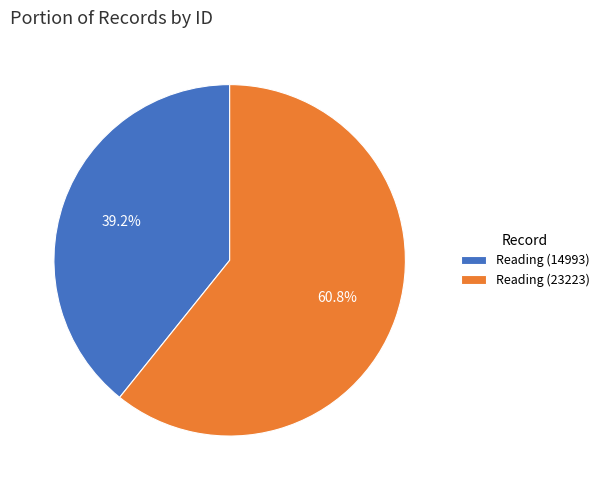

Is it true that Reading (14993) is 39% of the pie?

True